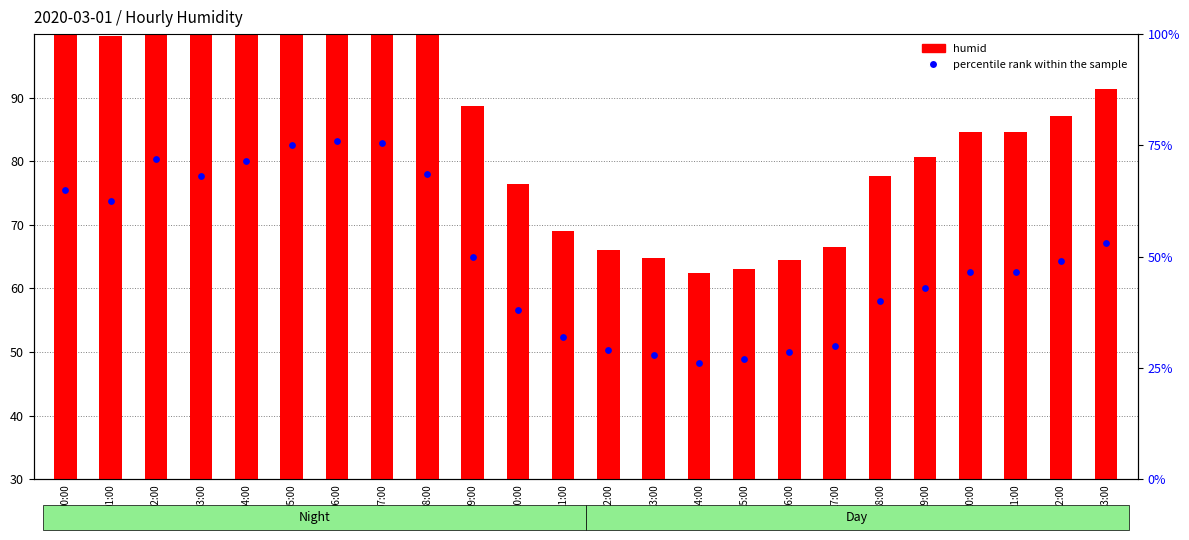

What is the total value across all series at 10:00?

84.4